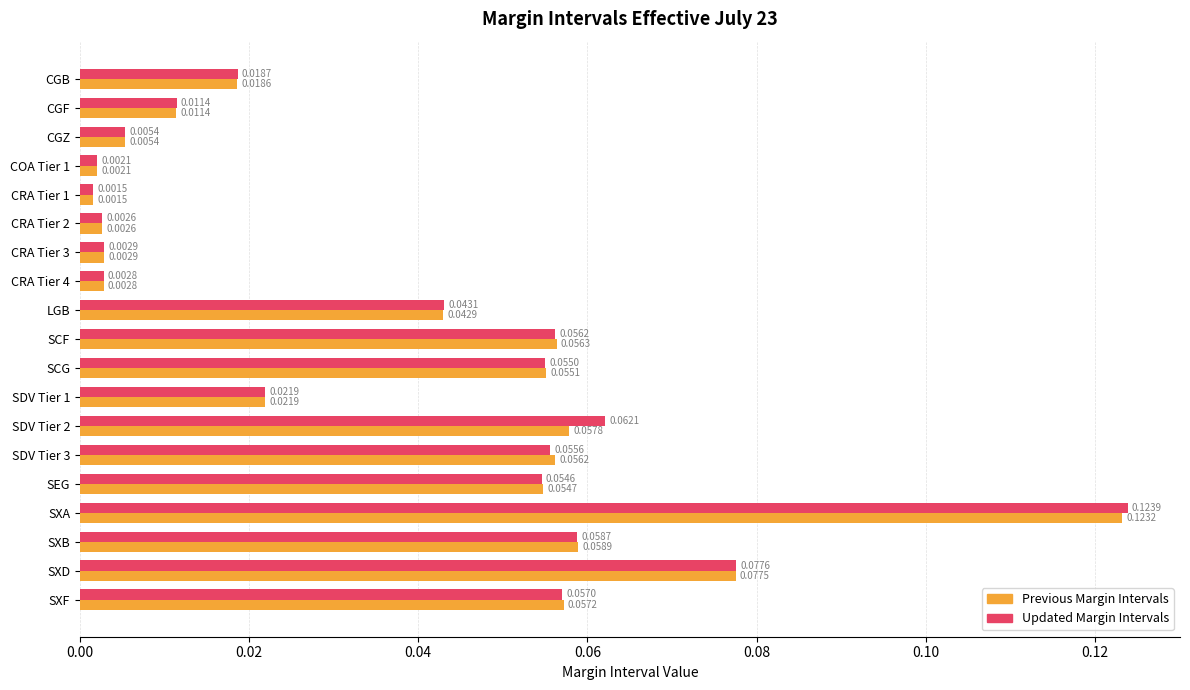

Which series has the largest total across all categories?

Updated Margin Intervals